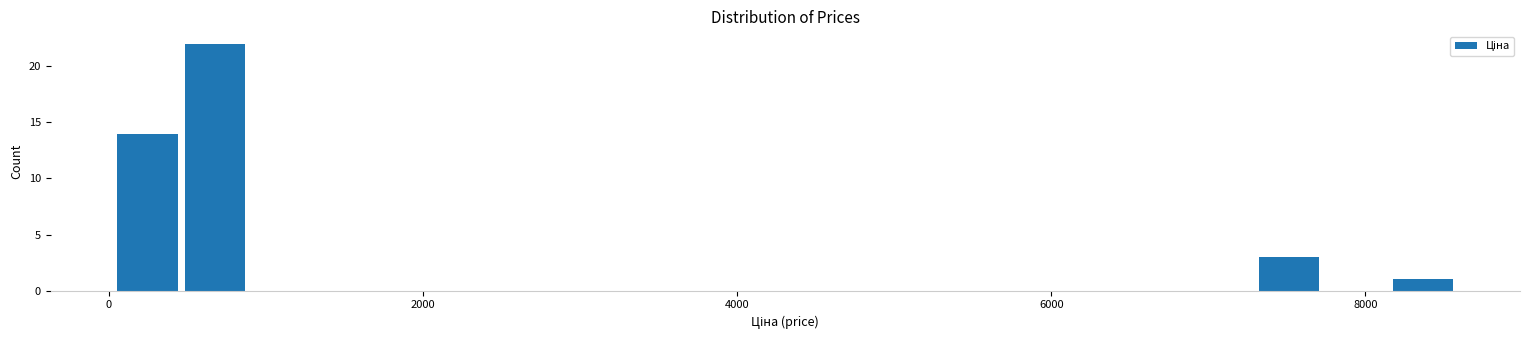

Read against the x-axis, roughly where is the centre of the tallest bar?

600